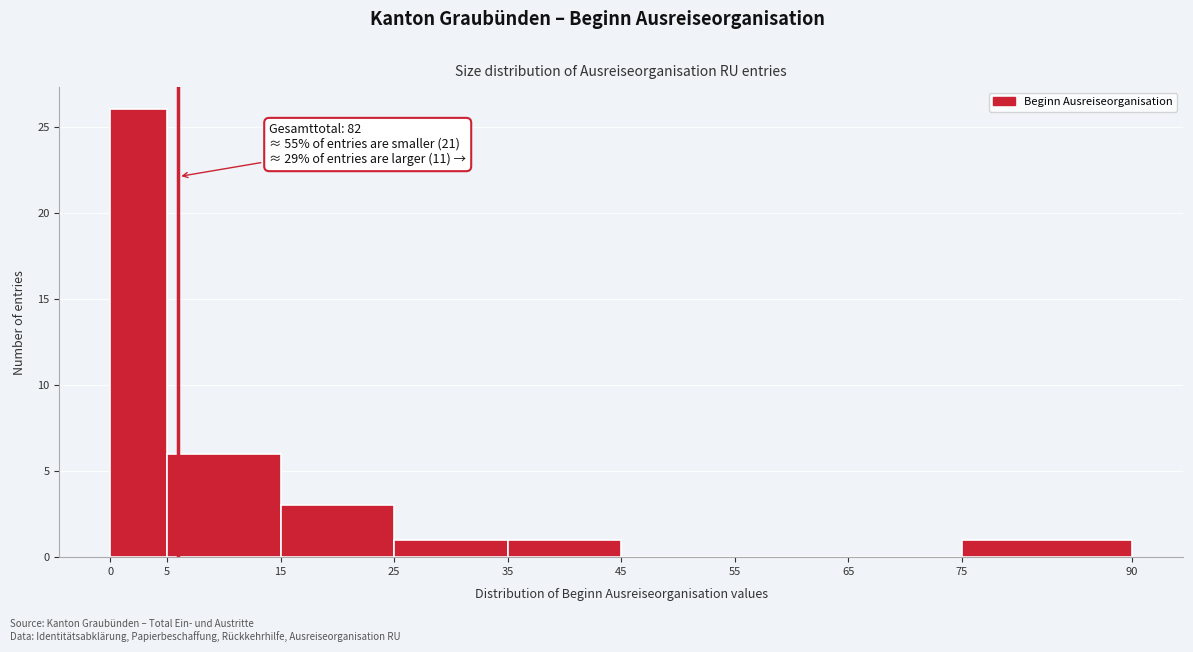

Over which range of the x-axis is the bar tallest?

0 to 5